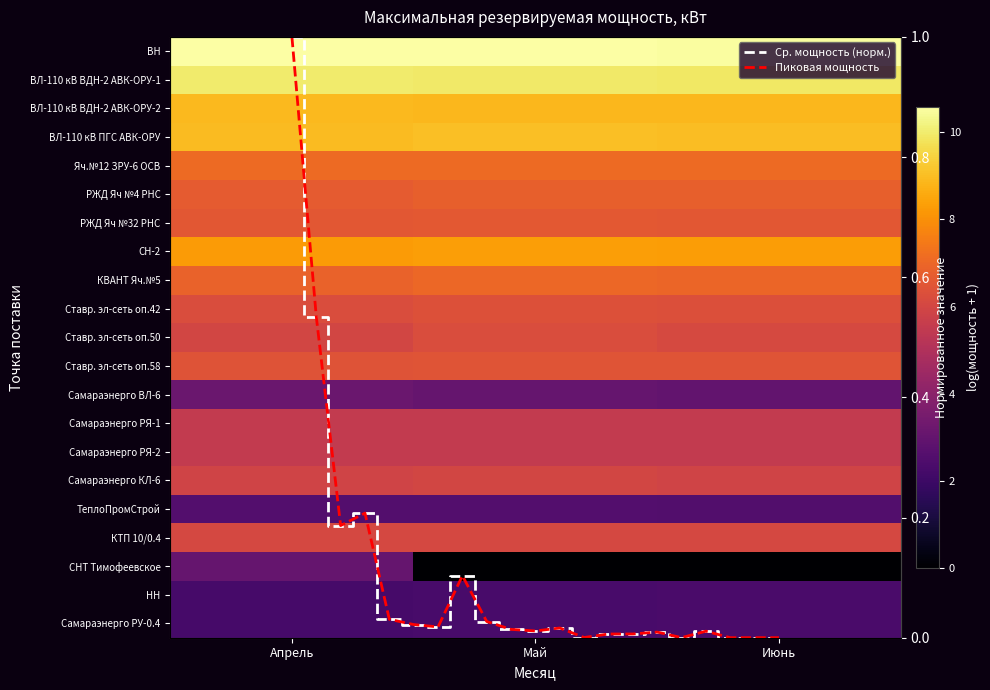

Which series has the largest range (max minus min)?

СНТ Тимофеевское